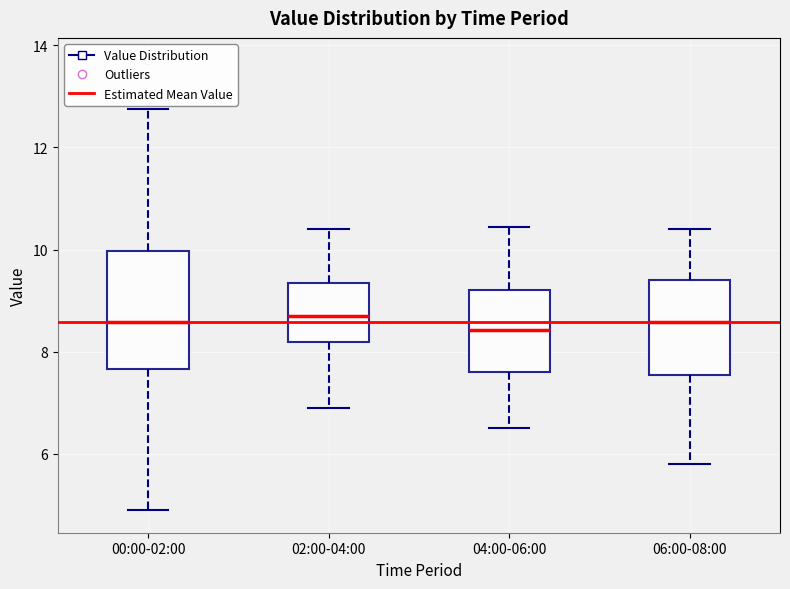

Where does the upper whisker of the box for 04:00-06:00 end on the y-axis? The values are not printed on the chart, so give them approximately, as read against the axis.

10.4